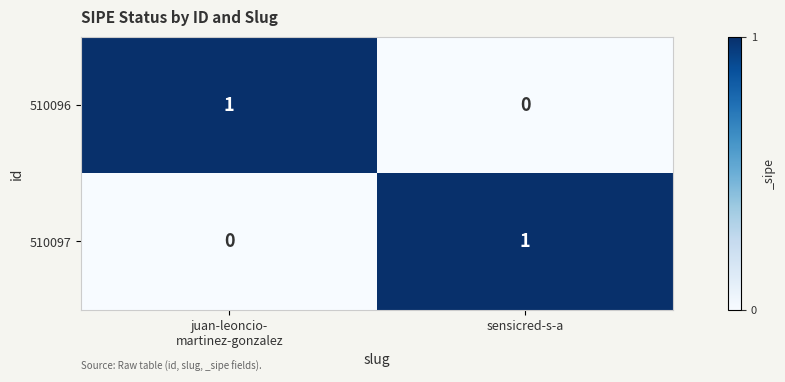

Which category has the highest value in the 510097 series?

sensicred-s-a